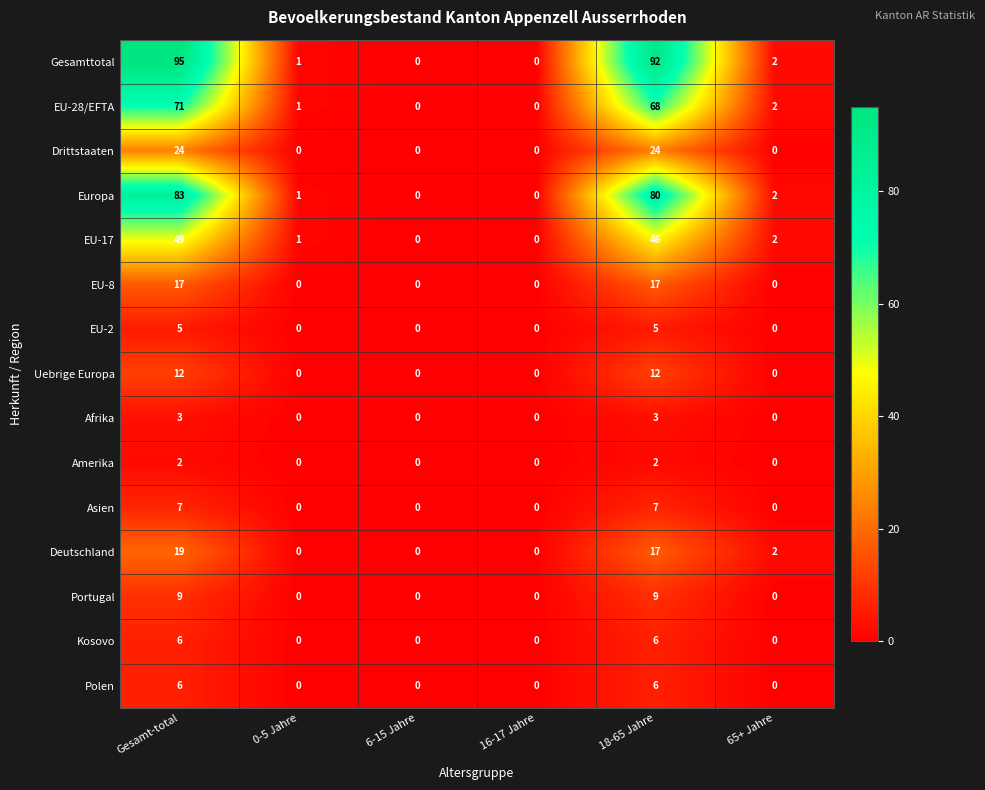

The value of Polen at 65+ Jahre is 2. True or false?

False